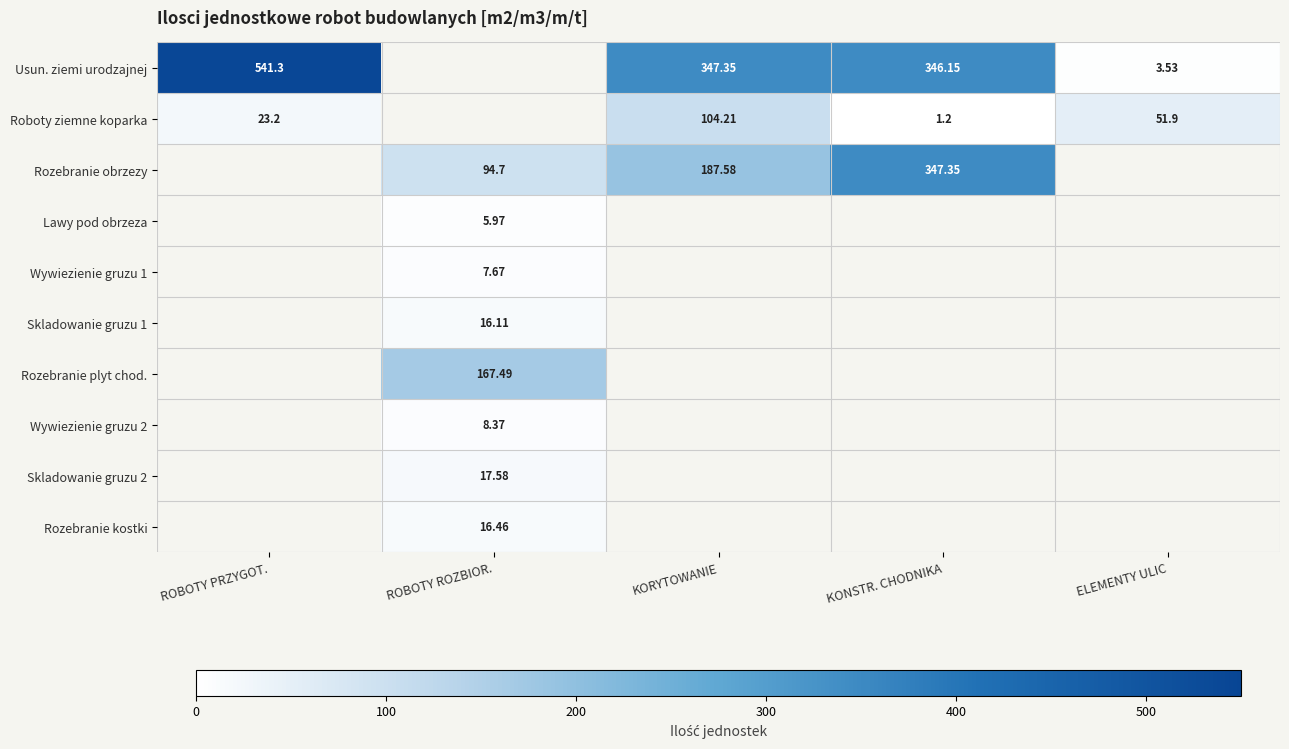

The value of Usun. ziemi urodzajnej at ELEMENTY ULIC is 6.2. True or false?

False